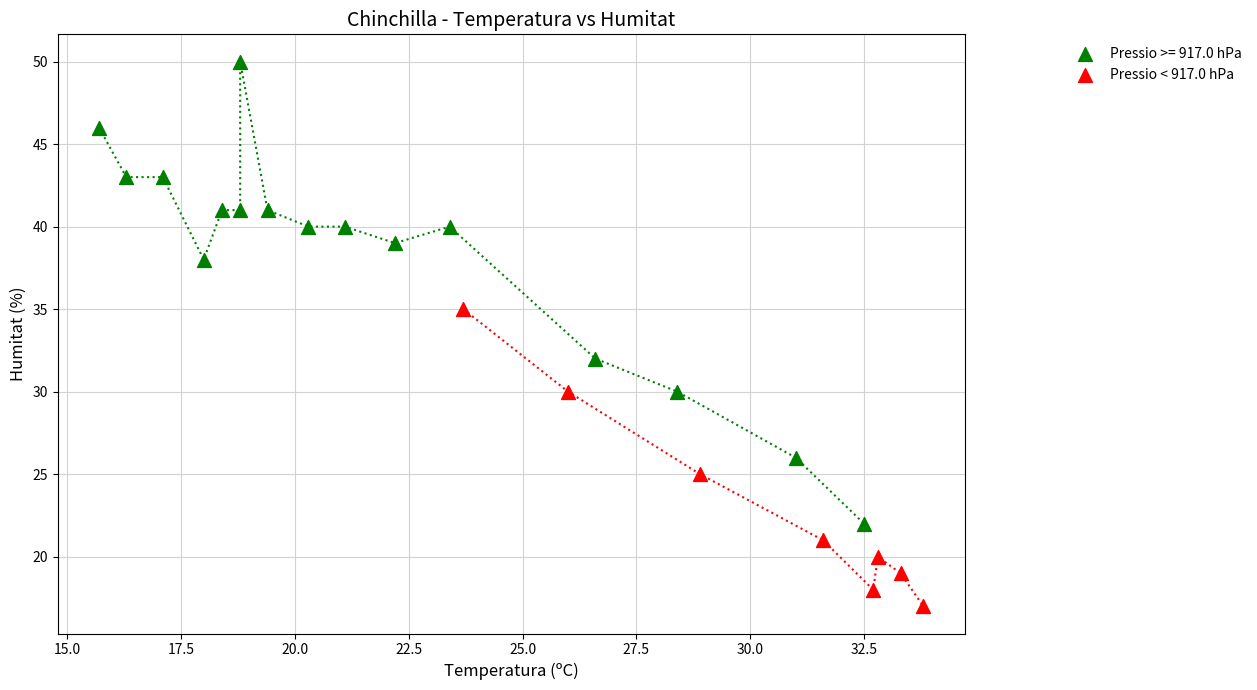

Which series reaches the minimum Y coordinate?

Pressio < 917.0 hPa